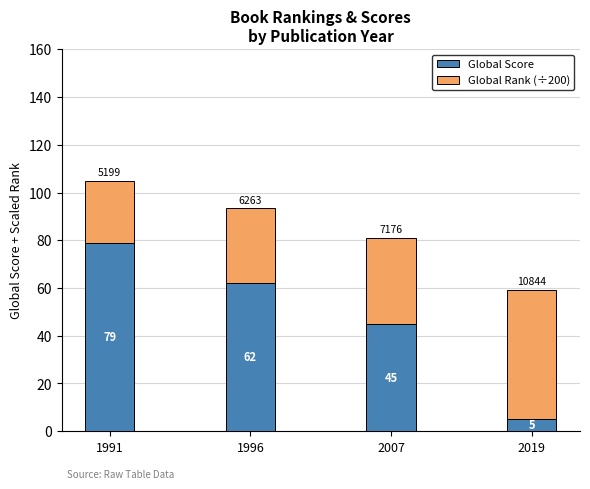

At which label is Global Score closest to 42?

2007